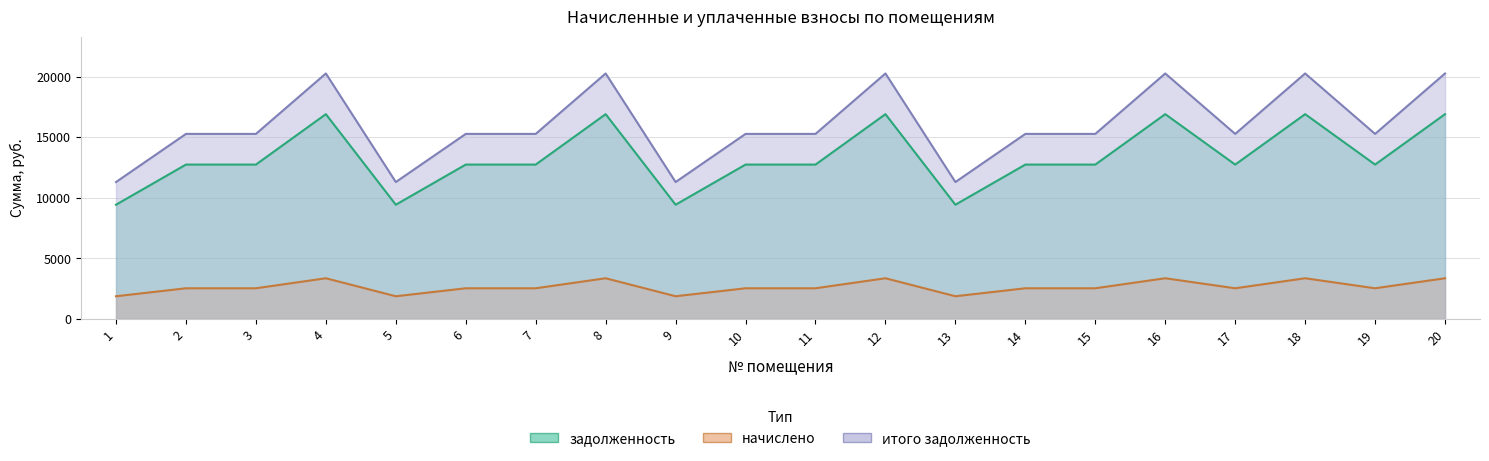

What is the average value of the задолженность series?

13322.8